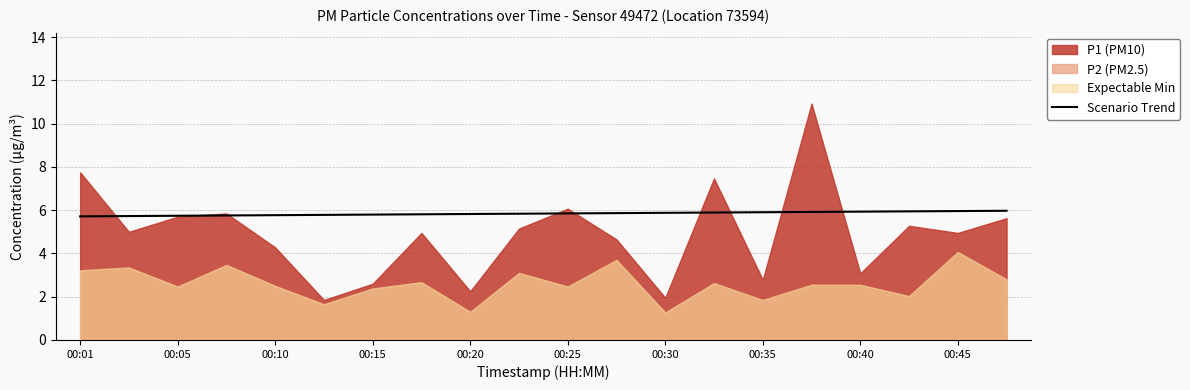

What is the highest value of the Scenario Trend series?

6.0